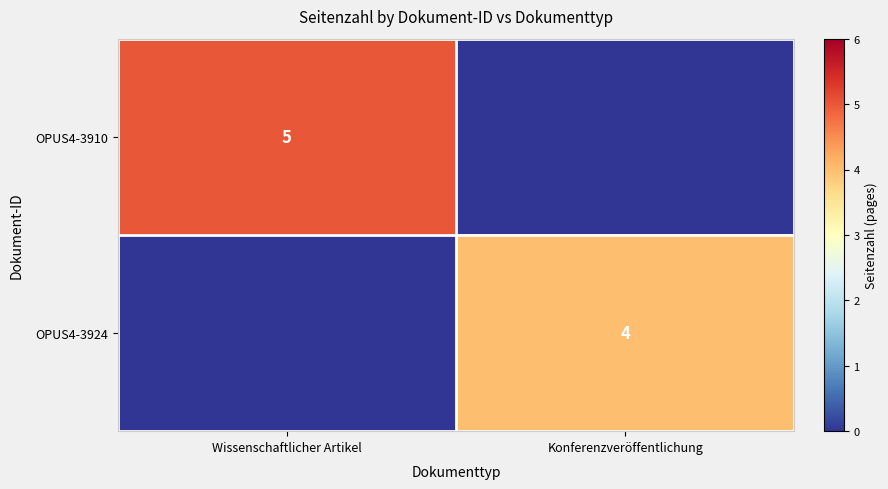

True or false: OPUS4-3910 has a value of 5 at Wissenschaftlicher Artikel.

True